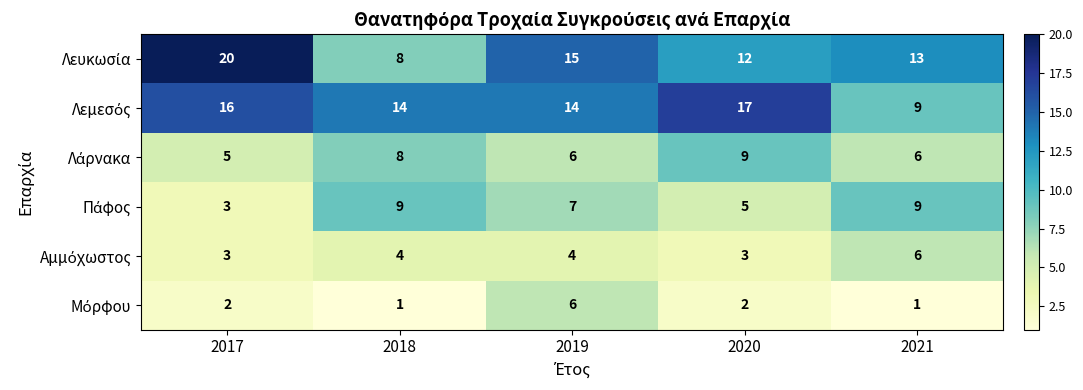

At which category is the sum across all series the highest?

2019